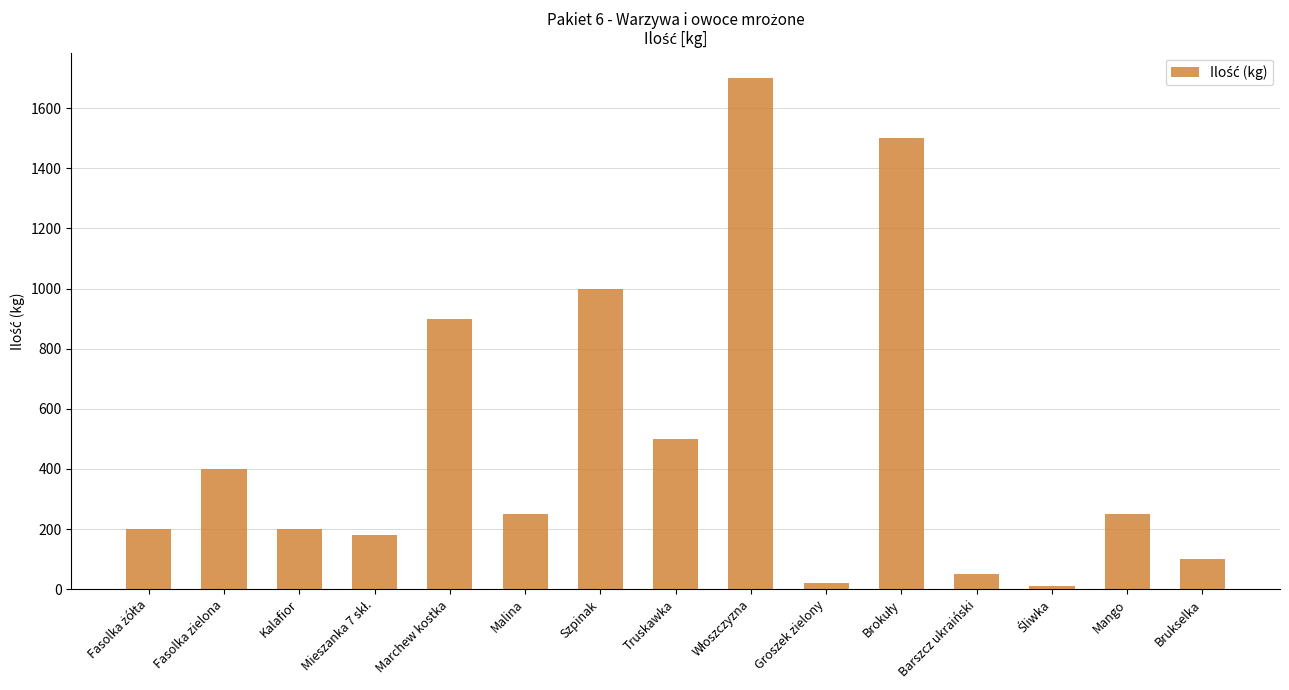

At which label does the data first exceed 250?

Fasolka zielona